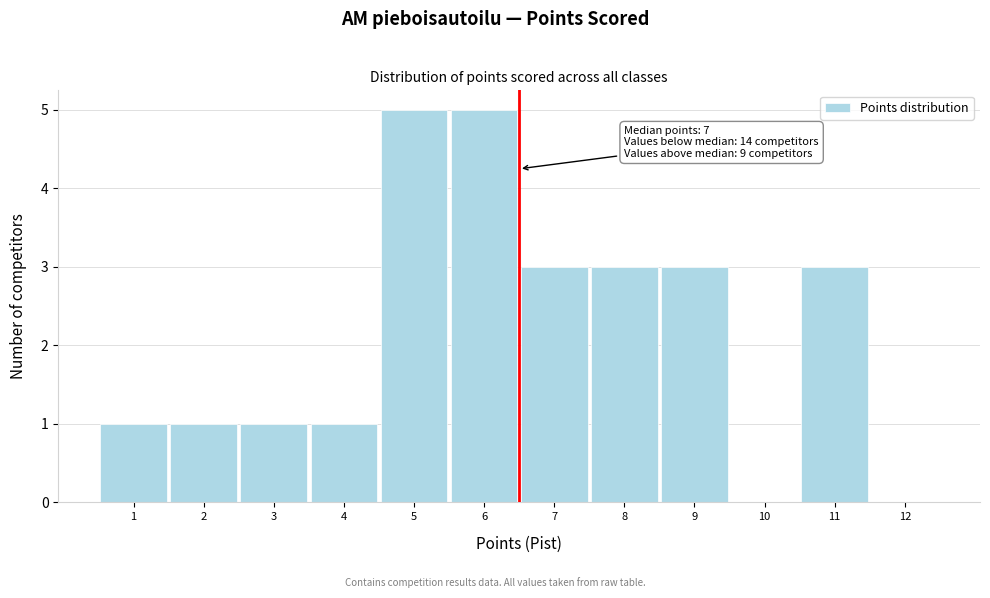

Reading right to left, list all the values displayed in this chart.

12=0	11=3	10=0	9=3	8=3	7=3	6=5	5=5	4=1	3=1	2=1	1=1